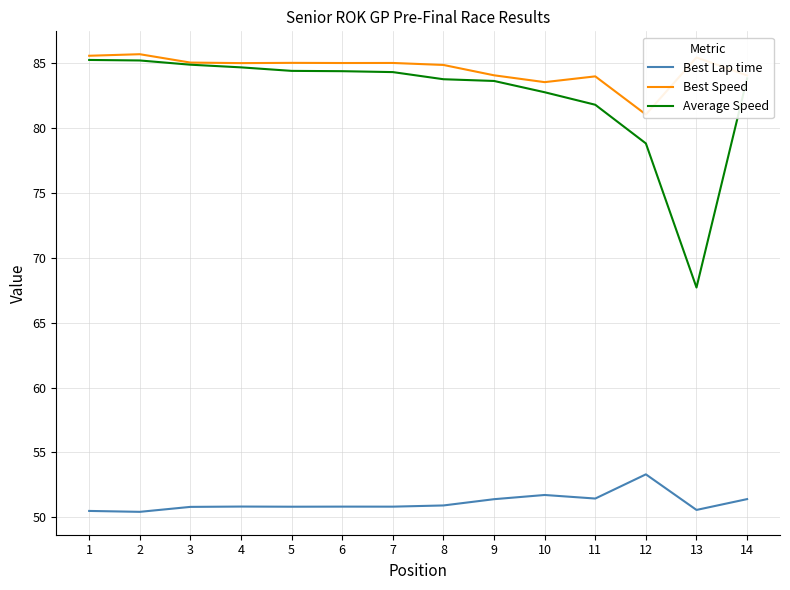

How many values in the Best Speed series exceed 85?

7